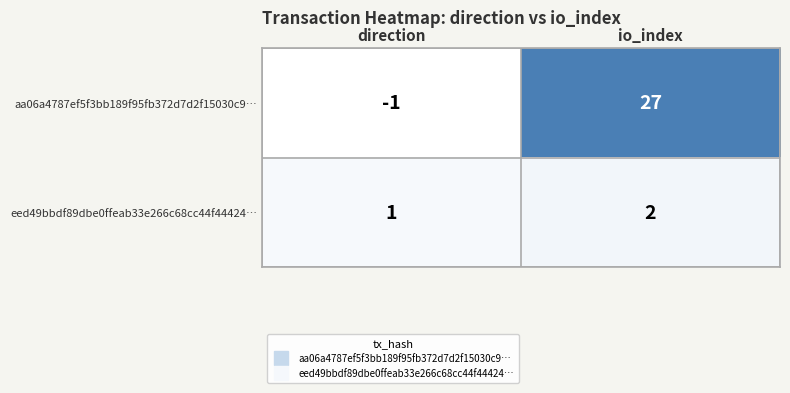

Is it true that eed49bbdf89dbe0ffeab33e266c68cc44f44424… equals 3 at io_index?

False